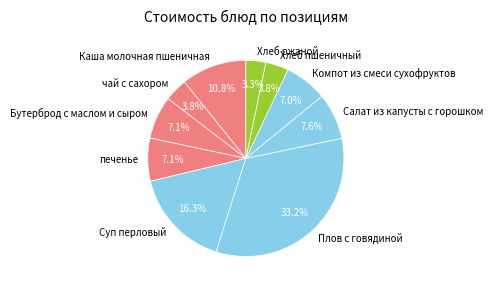

To the nearest percent, what is the difference between the чай с сахором and Бутерброд с маслом и сыром slice percentages?

3%